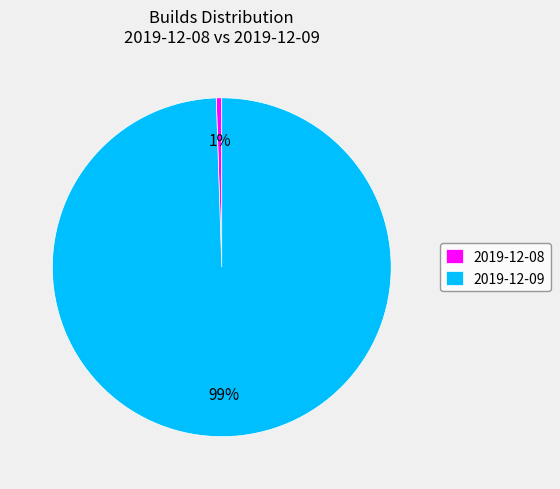

To the nearest percent, what is the combined percentage of 2019-12-08 and 2019-12-09?

100%